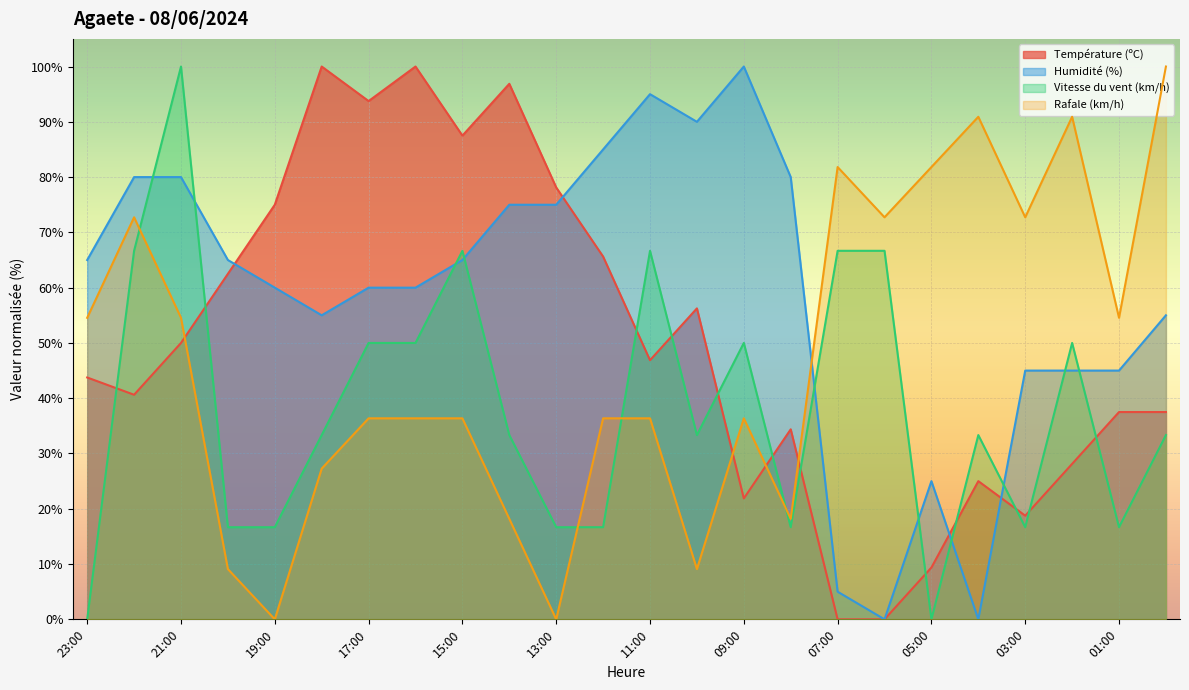

What is the value of the Rafale (km/h) point at the 17th from the left?

81.8